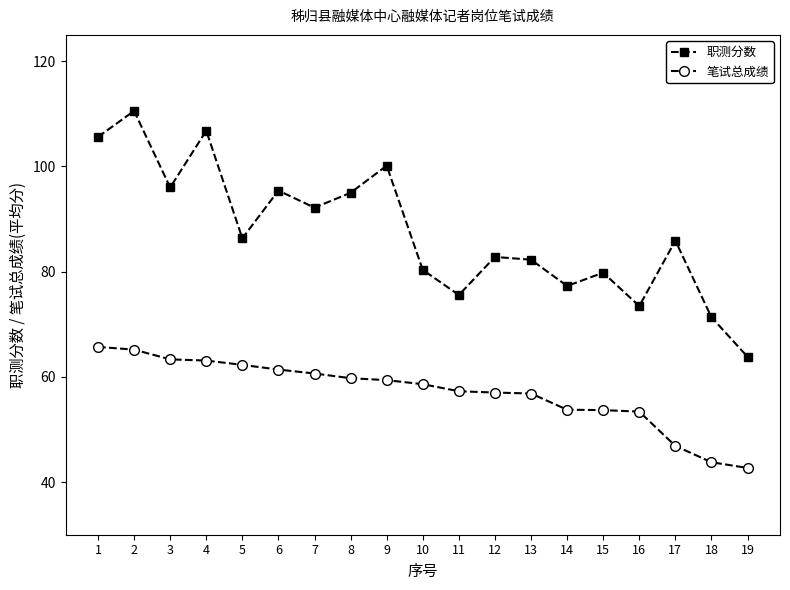

Where does the 笔试总成绩 series first go above 58?

1